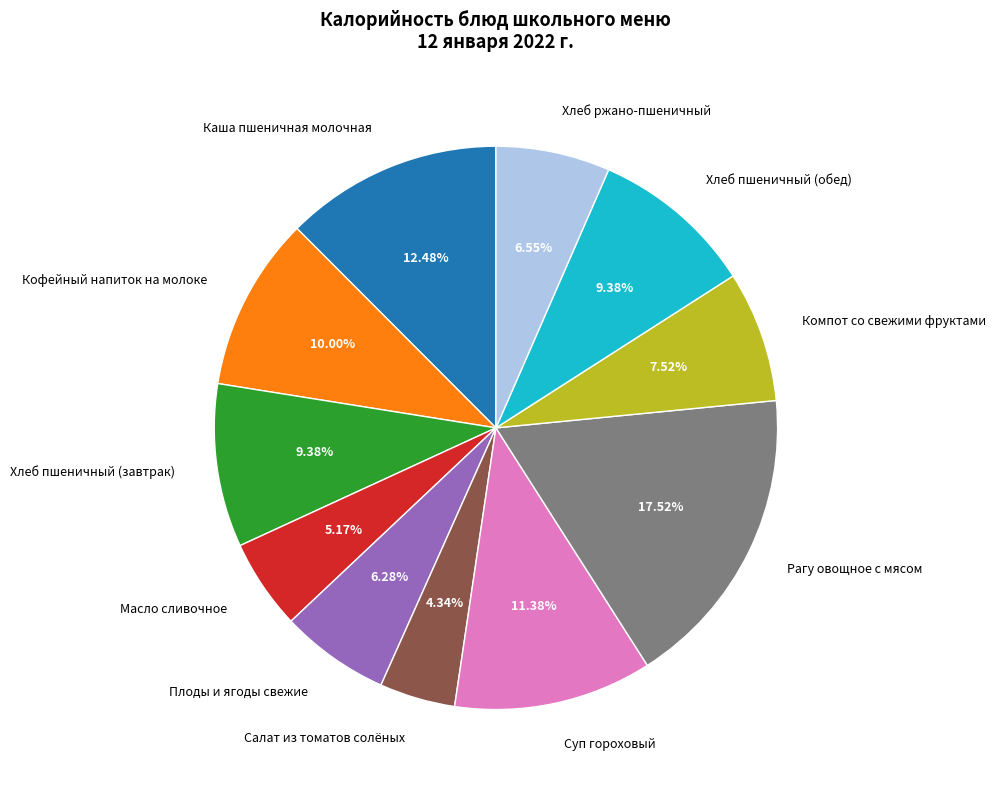

What is the smallest slice in the pie chart?

Салат из томатов солёных